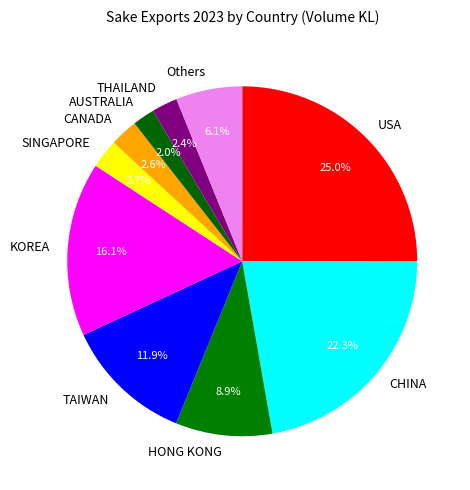

Between USA and THAILAND, which is larger?

USA